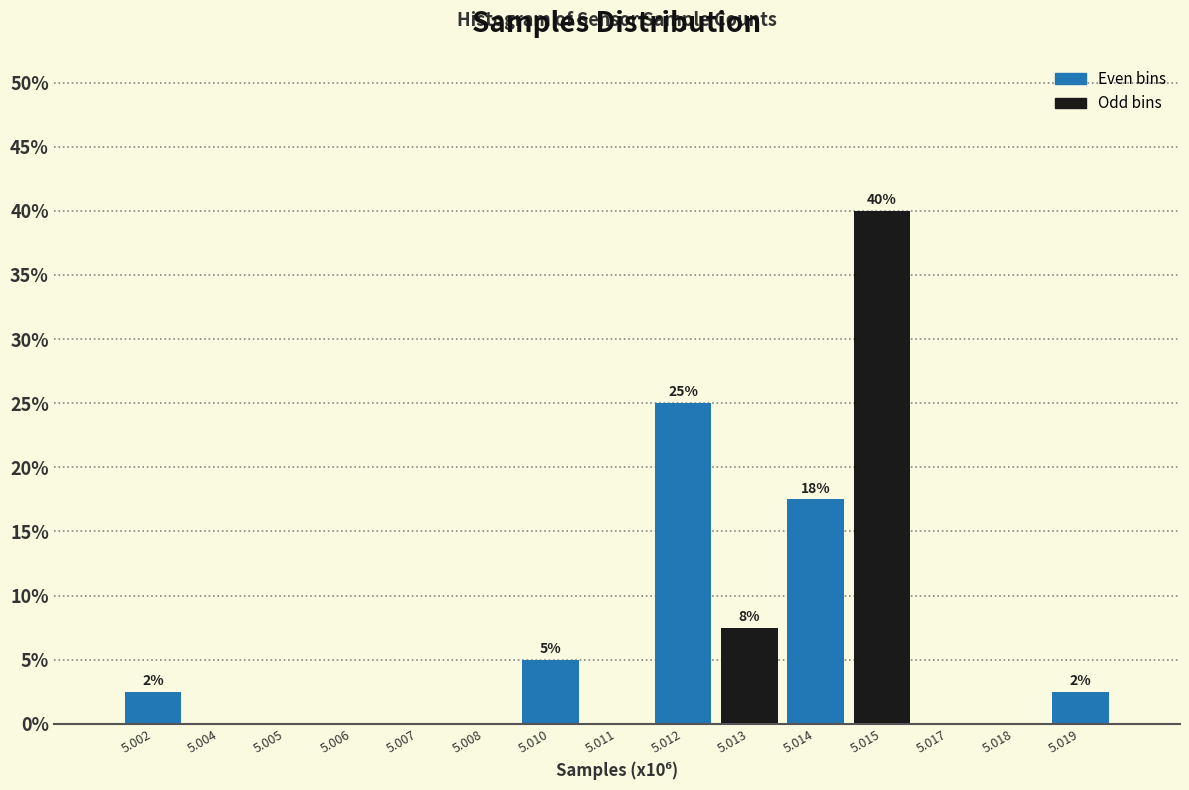

Reading left to right, extract all data points from this chart.

5.002=2.5	5.004=0.0	5.005=0.0	5.006=0.0	5.007=0.0	5.008=0.0	5.010=5.0	5.011=0.0	5.012=25.0	5.013=7.5	5.014=17.5	5.015=40.0	5.017=0.0	5.018=0.0	5.019=2.5